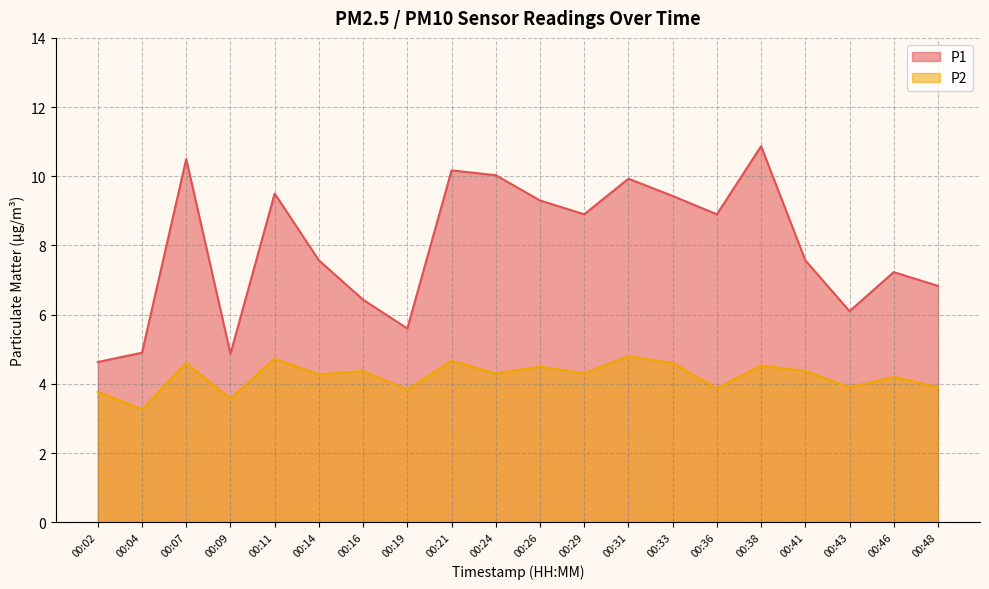

How many data points does each series have?

20